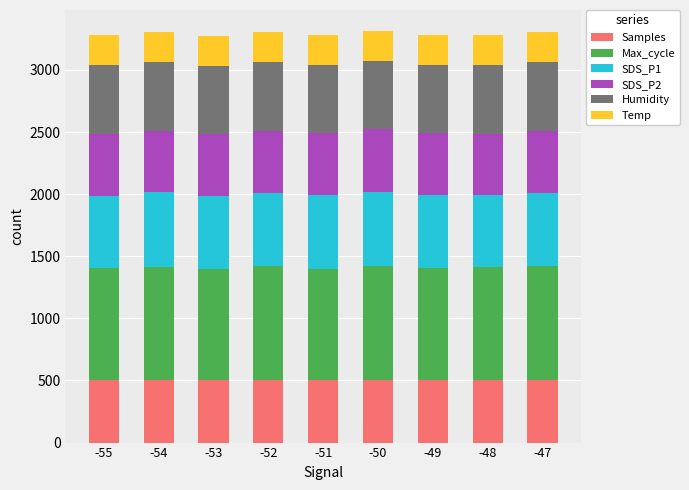

Are the bars horizontal?

No